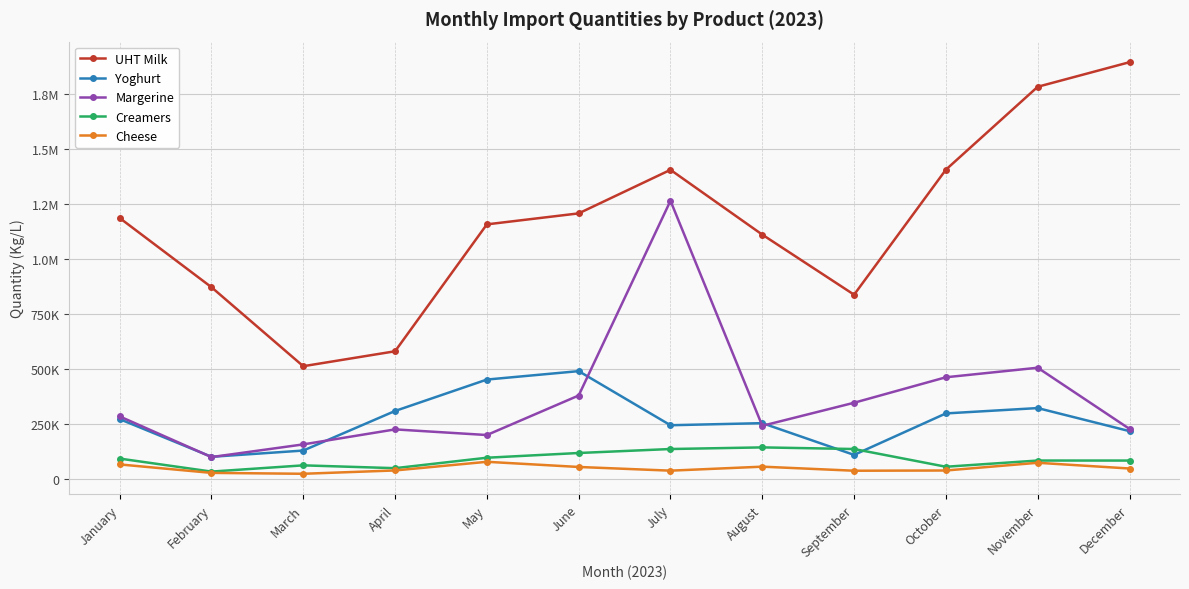

What are all the series names shown in the legend?

UHT Milk, Yoghurt, Margerine, Creamers, Cheese